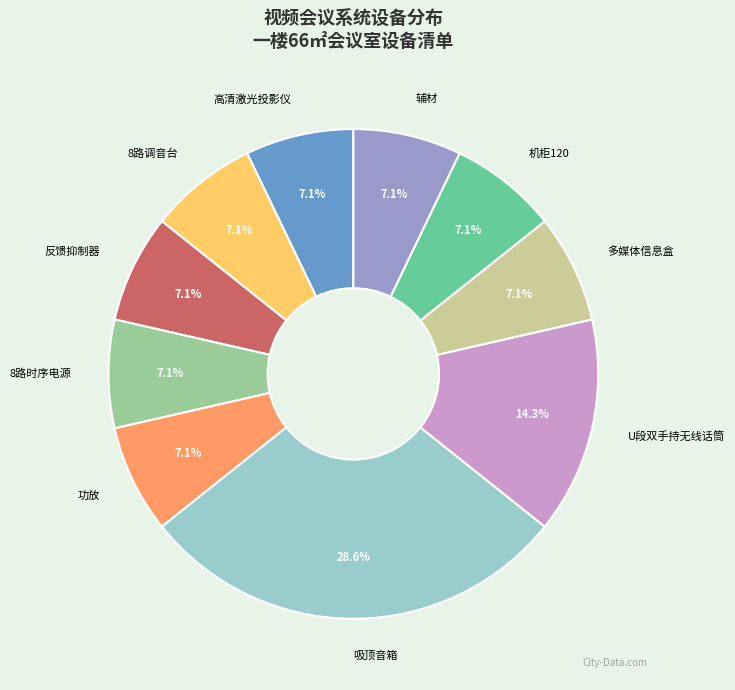

Is there any slice that represents more than half of the pie?

No